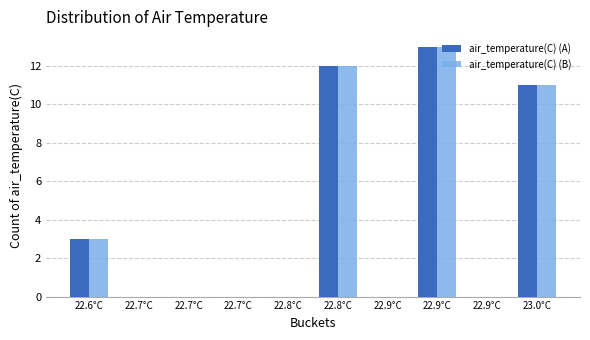

How many data points does each series have?

10